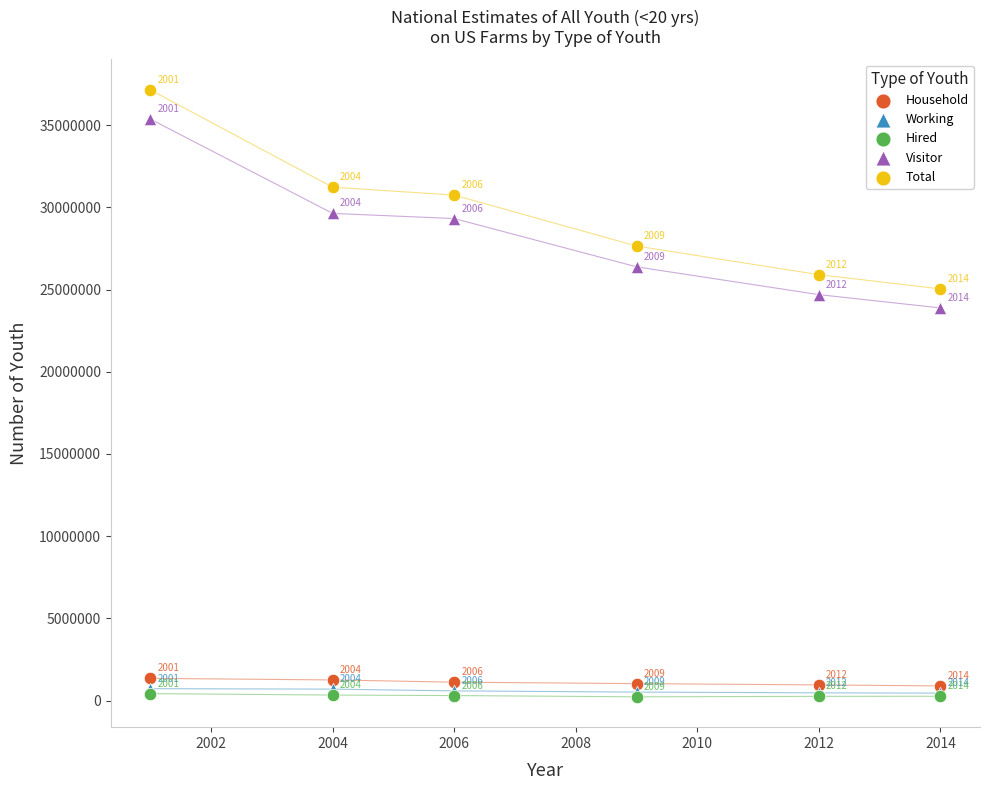

What are all the series names shown in the legend?

Household, Working, Hired, Visitor, Total